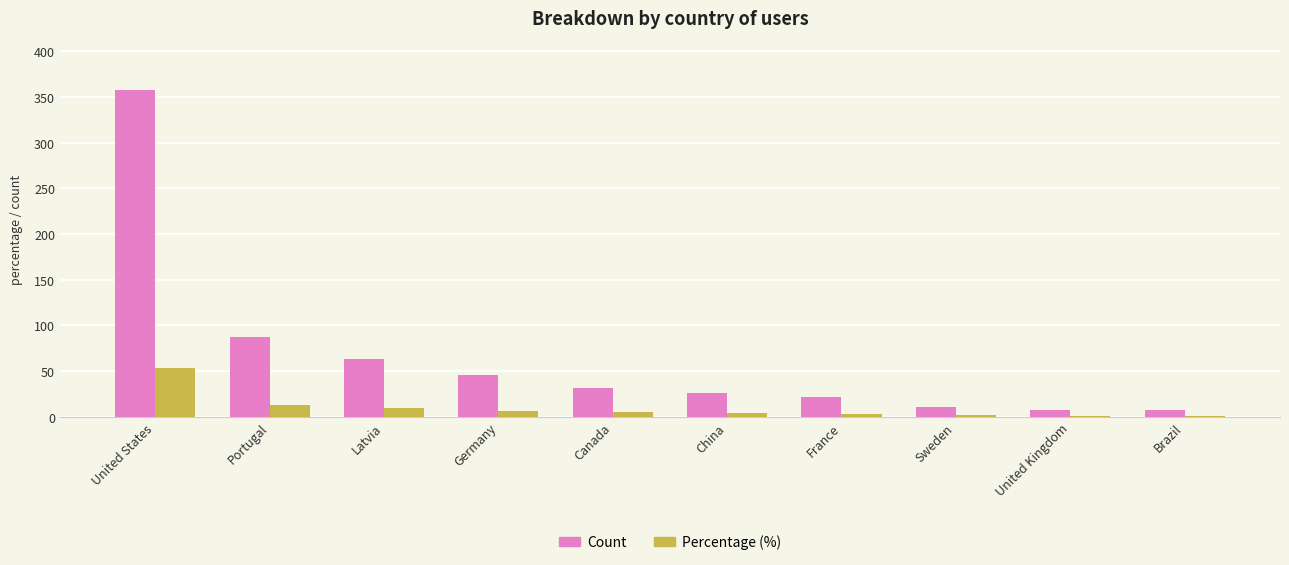

Which label corresponds to the largest value in the chart?

United States